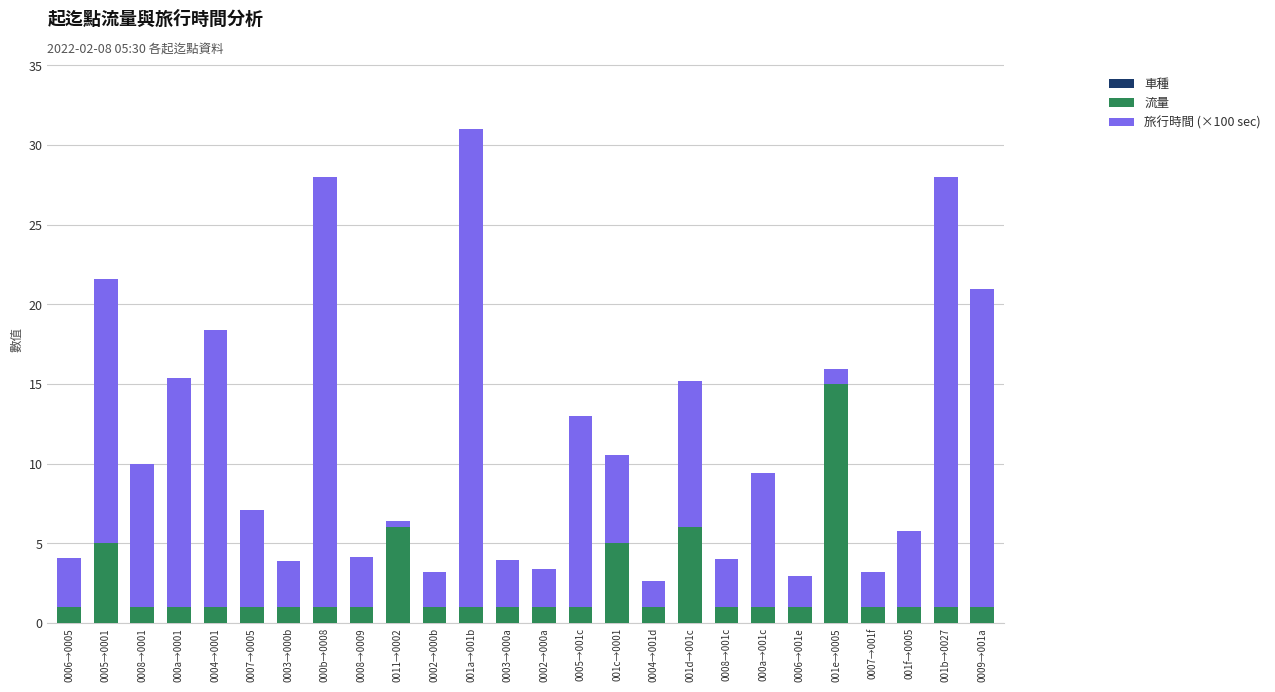

What is the average value of the 流量 series?

2.2